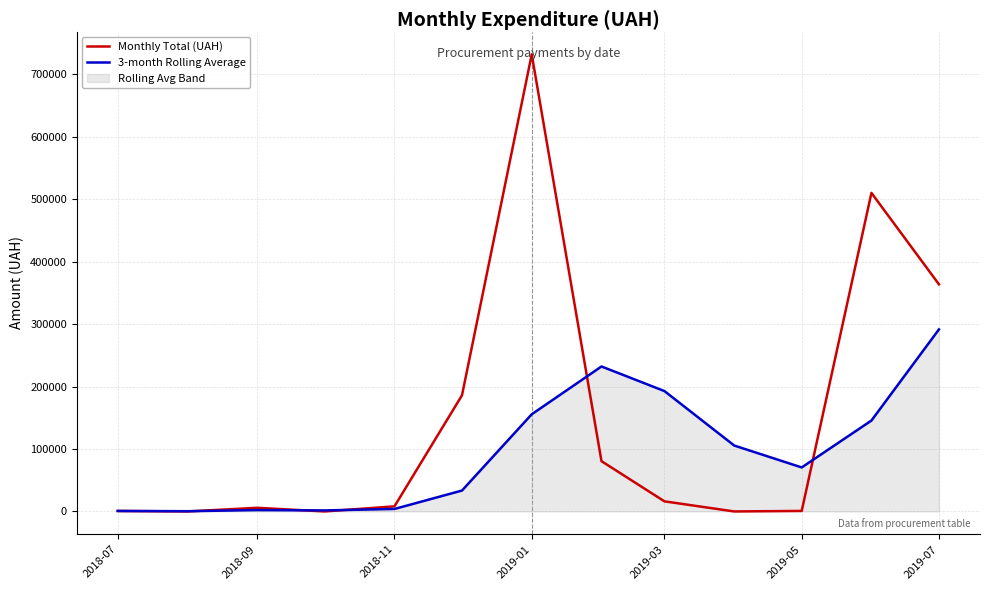

Is this an area chart (filled region under the line)?

No